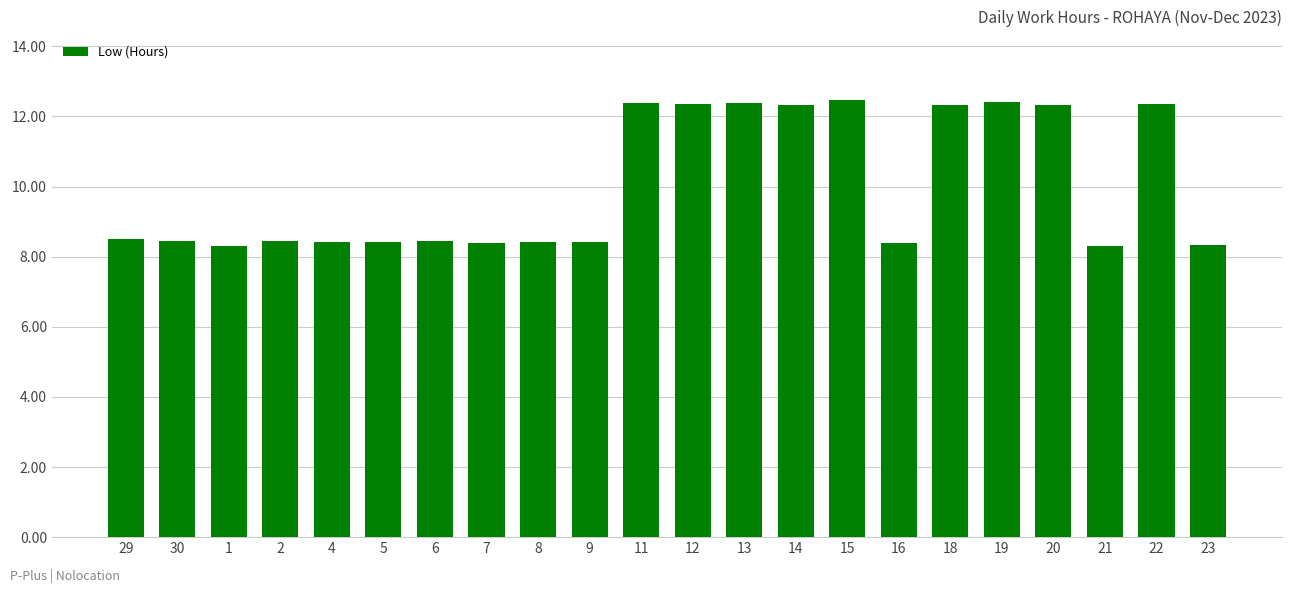

What is the label of the 3rd bar from the left?

1